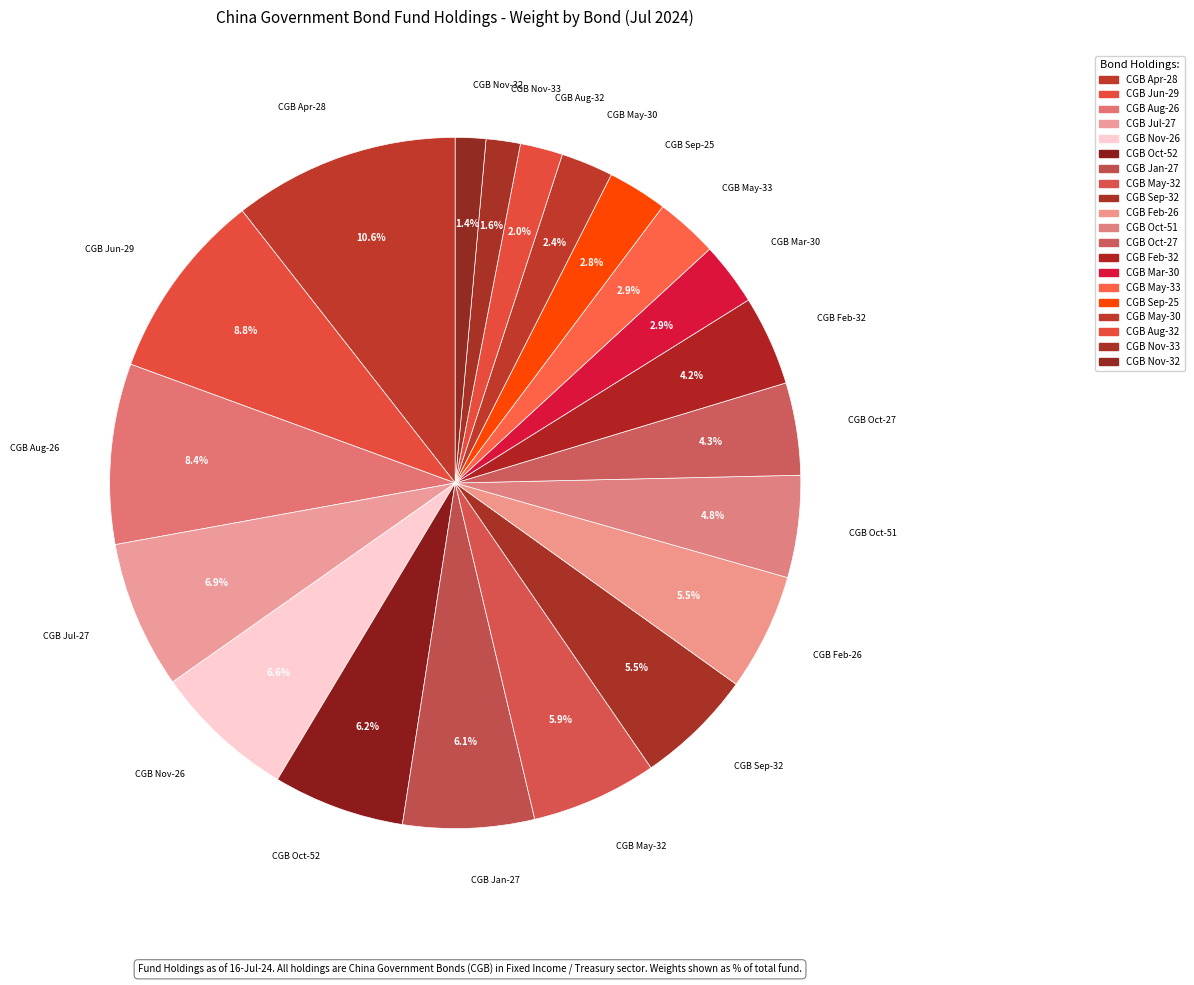

Does CGB Nov-26 account for over 50% of the chart?

No